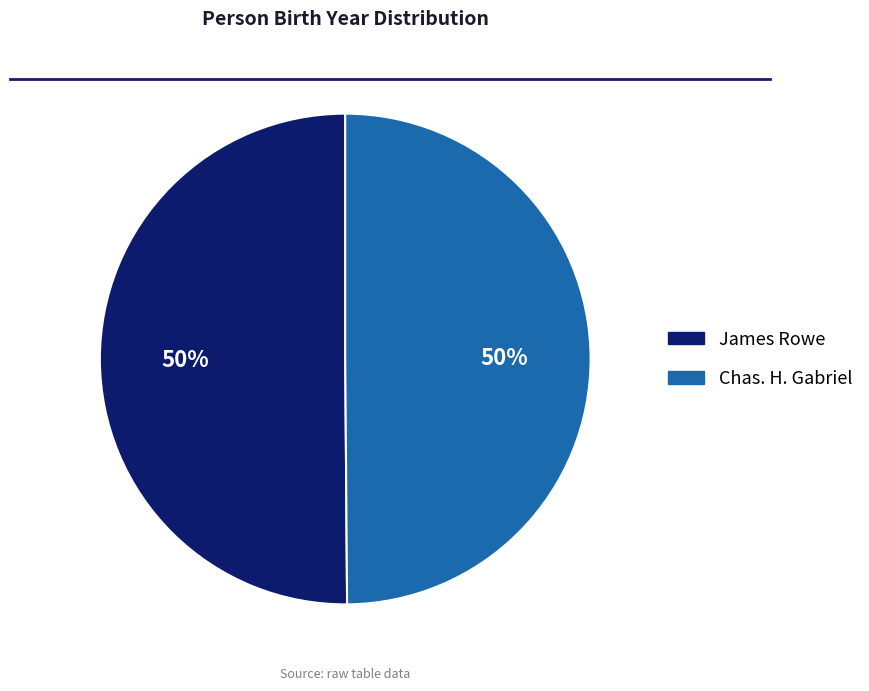

To the nearest percent, what portion does Chas. H. Gabriel represent?

50%